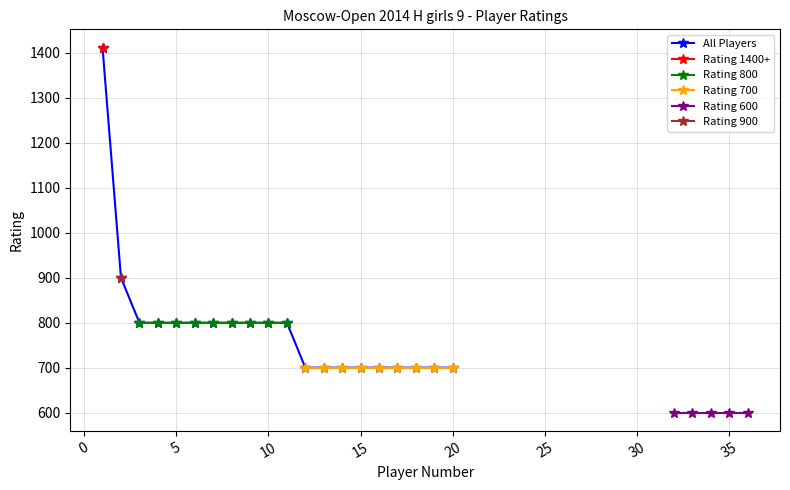

What are all the series names shown in the legend?

Rating >= 1400, Rating = 900, Rating = 800, Rating = 700, Rating = 600, All Players